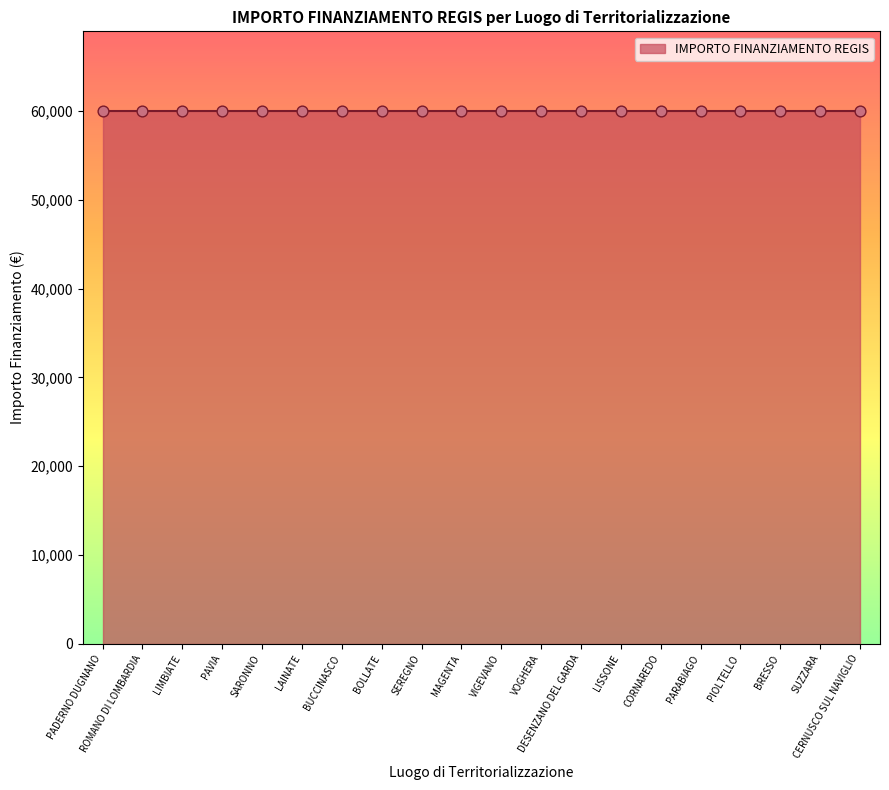

What is the total value across all series at VOGHERA?

59967.4